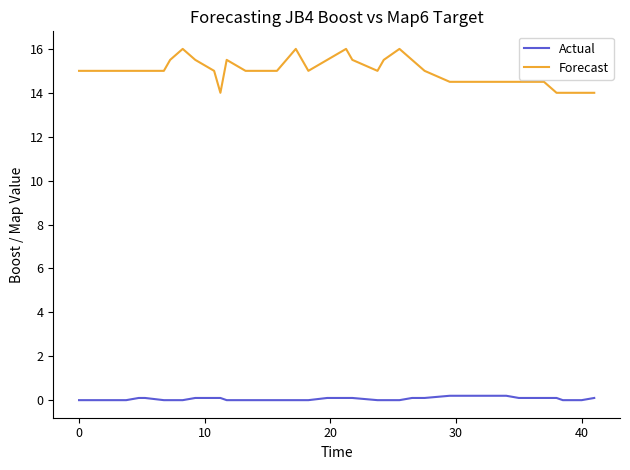

What is the difference between the maximum and minimum values in the Actual series?

0.2